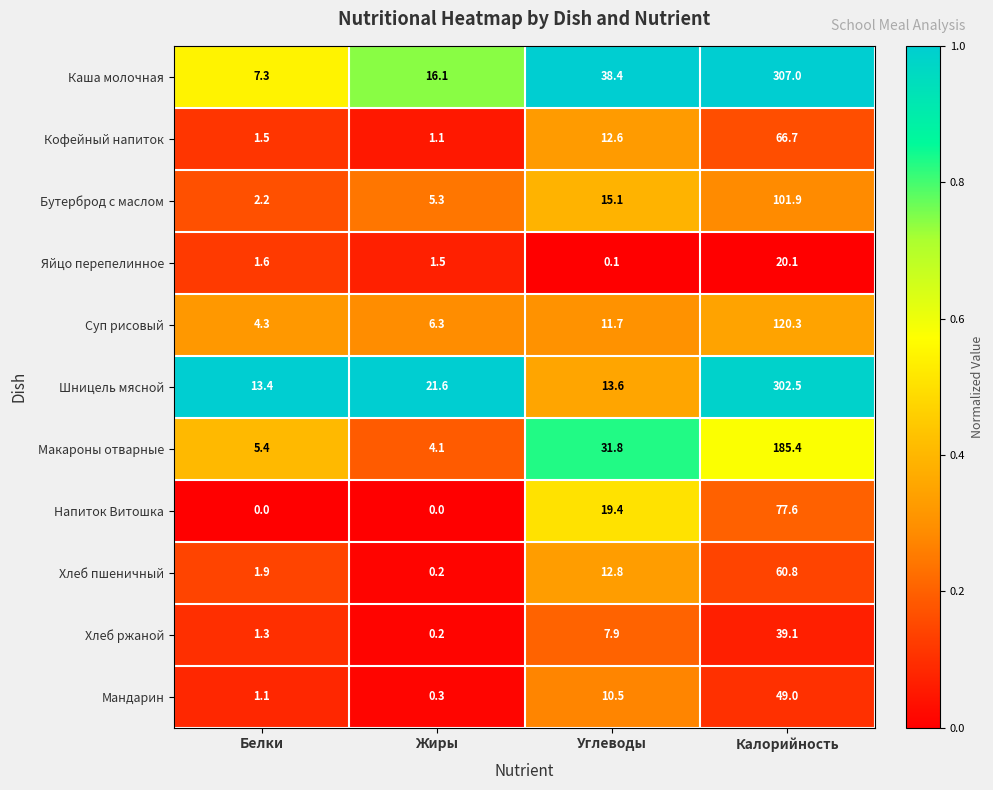

At Калорийность, list the series in order from smallest to largest.

Яйцо перепелинное, Хлеб ржаной, Мандарин, Хлеб пшеничный, Кофейный напиток, Напиток Витошка, Бутерброд с маслом, Суп рисовый, Макароны отварные, Шницель мясной, Каша молочная